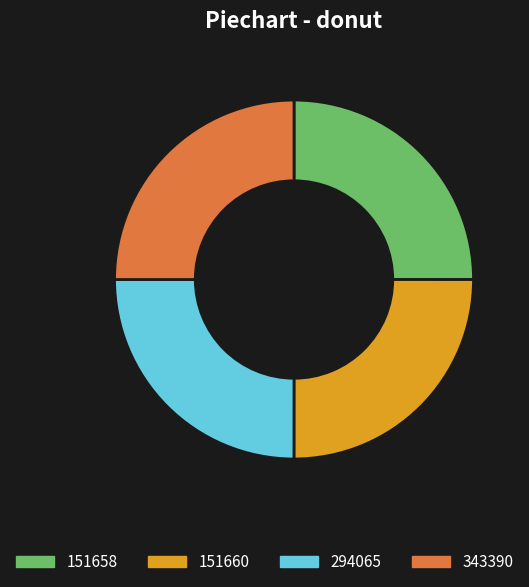

Is it true that 151658 is 25% of the pie?

True